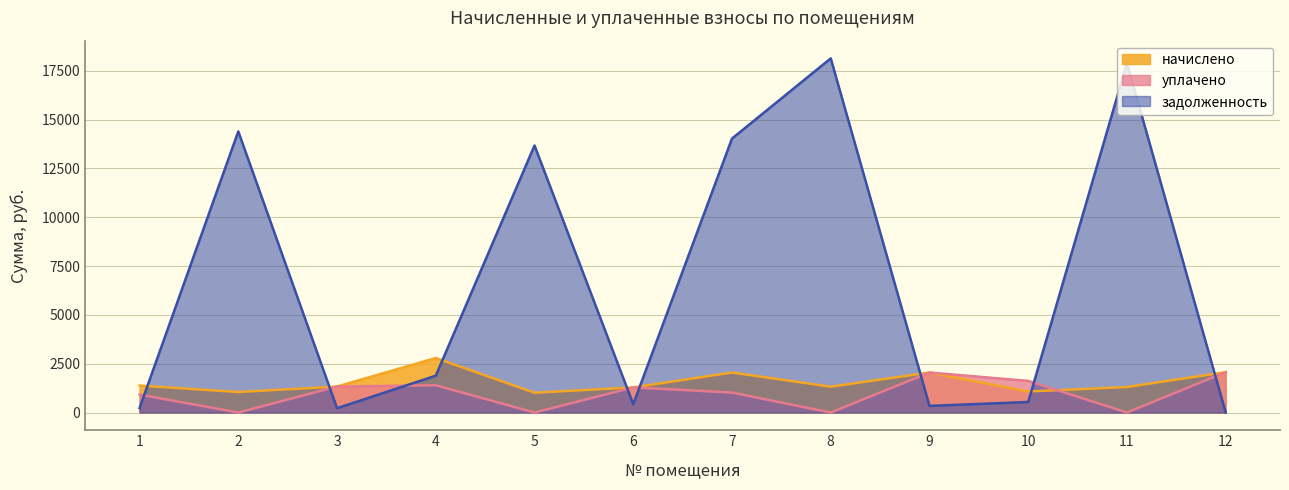

Reading right to left, extract all data points from this chart.

начислено: 2070.1	1306.8	1078.1	2049.3	1324.6	2049.4	1286.0	1015.7	2791.8	1330.6	1051.4	1381.1
уплачено: 2070.1	0.0	1619.5	2049.3	0.0	1024.7	1286.0	0.0	1395.9	1330.6	0.0	920.9
задолженность: 0.0	17895.2	539.7	341.6	18139.2	14031.9	428.7	13676.5	1887.2	221.8	14397.5	231.9